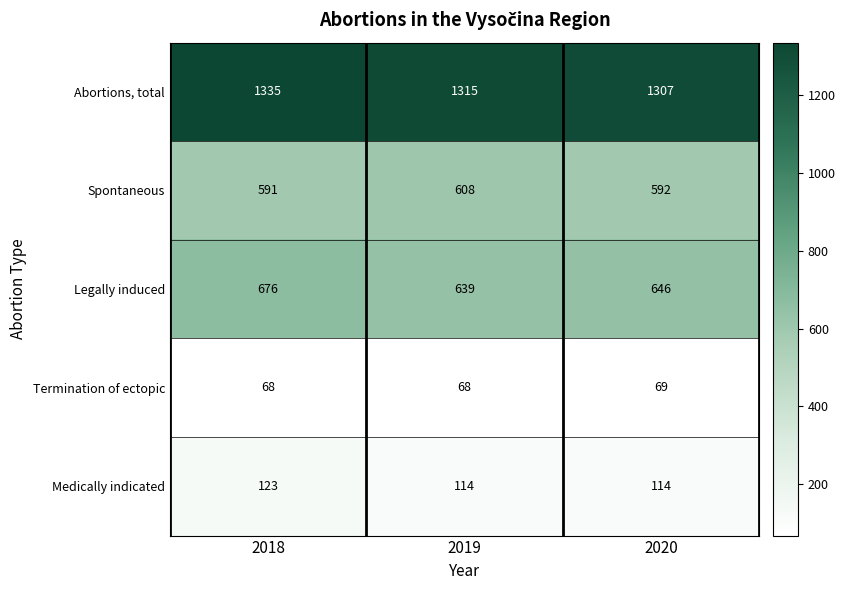

At which category is the sum across all series the highest?

2018